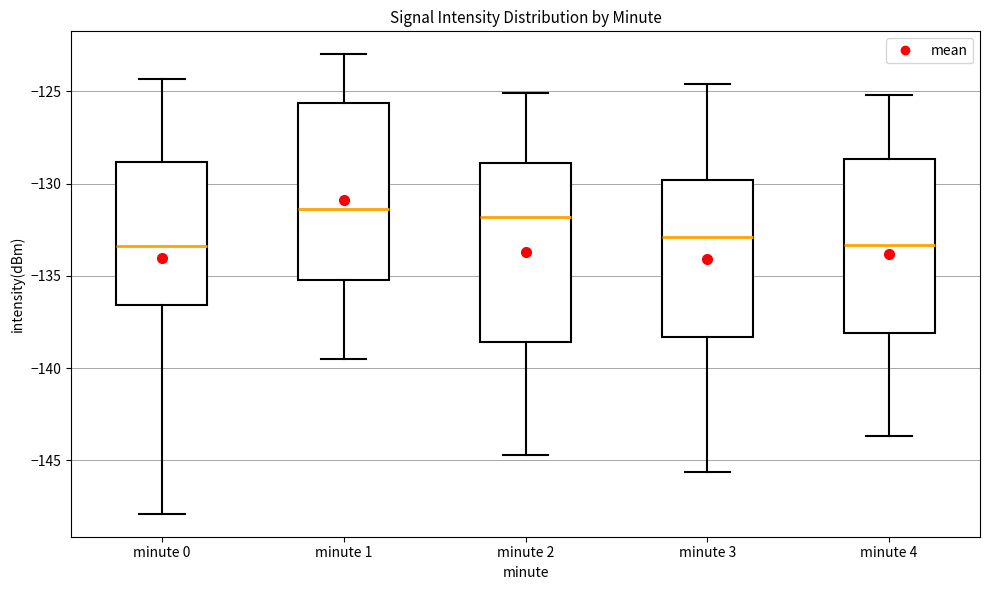

Where does the lower whisker of the box for minute 0 end on the y-axis? The values are not printed on the chart, so give them approximately, as read against the axis.

-148.0